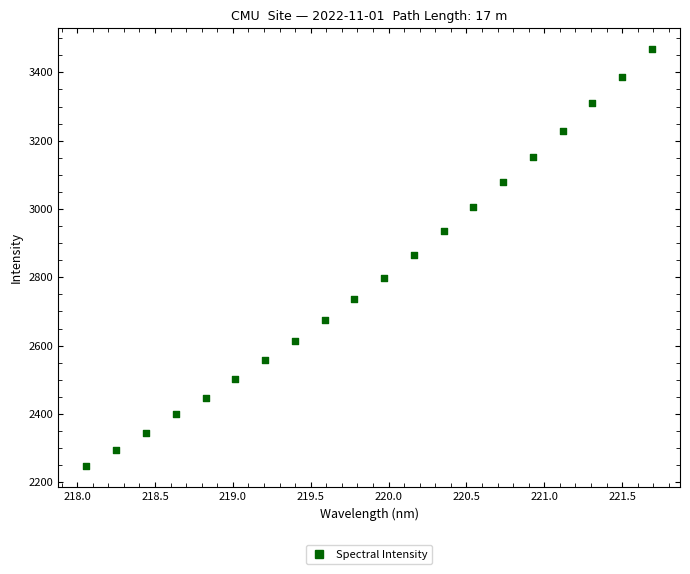

What is the range of X values (max minus min)?

3.6